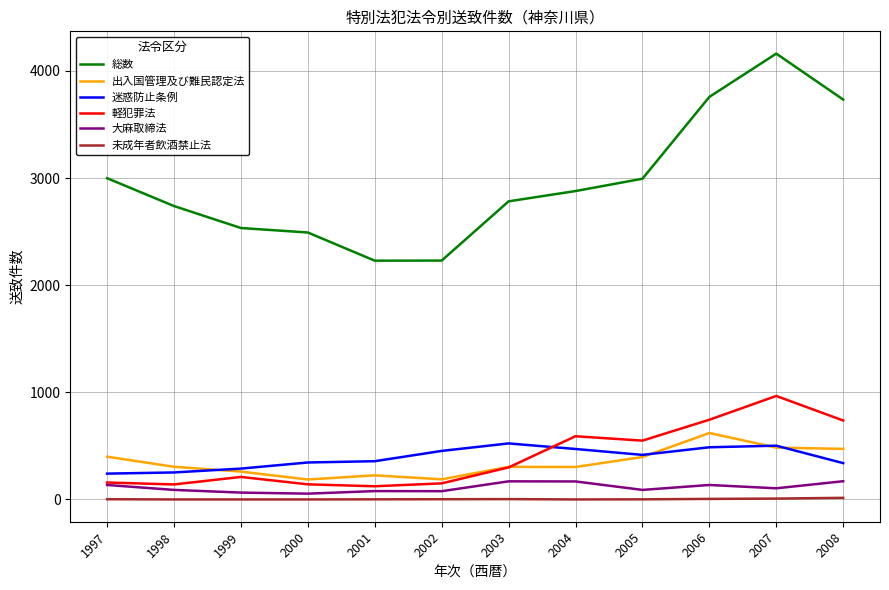

Which series has the largest total across all categories?

総数